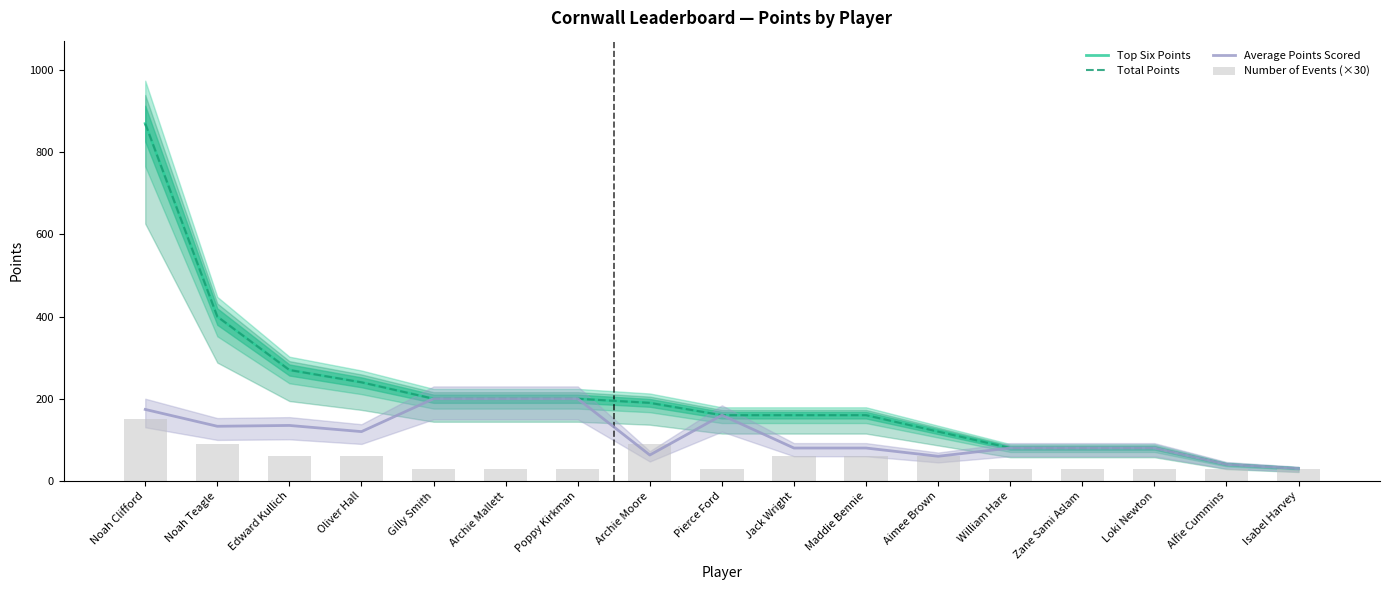

How many series are shown in this chart?

4